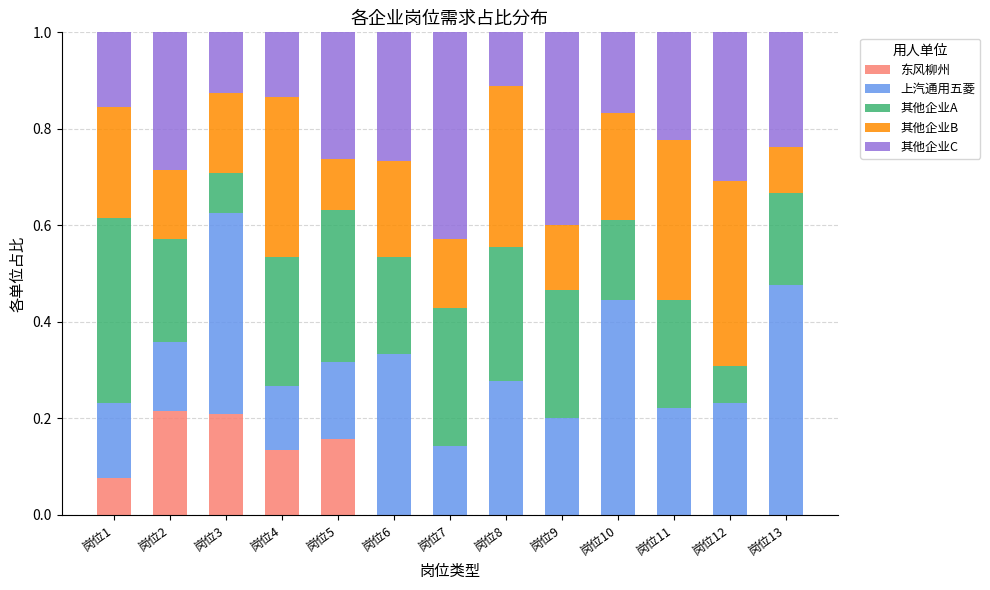

What are all the series names shown in the legend?

东风柳州, 上汽通用五菱, 其他企业A, 其他企业B, 其他企业C